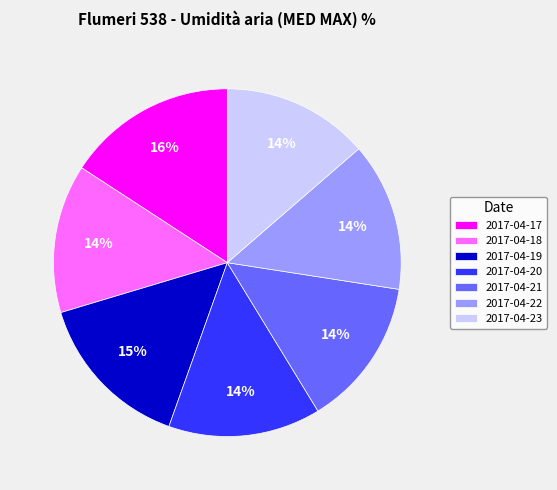

What percentage is the 2017-04-21 slice, to the nearest percent?

14%